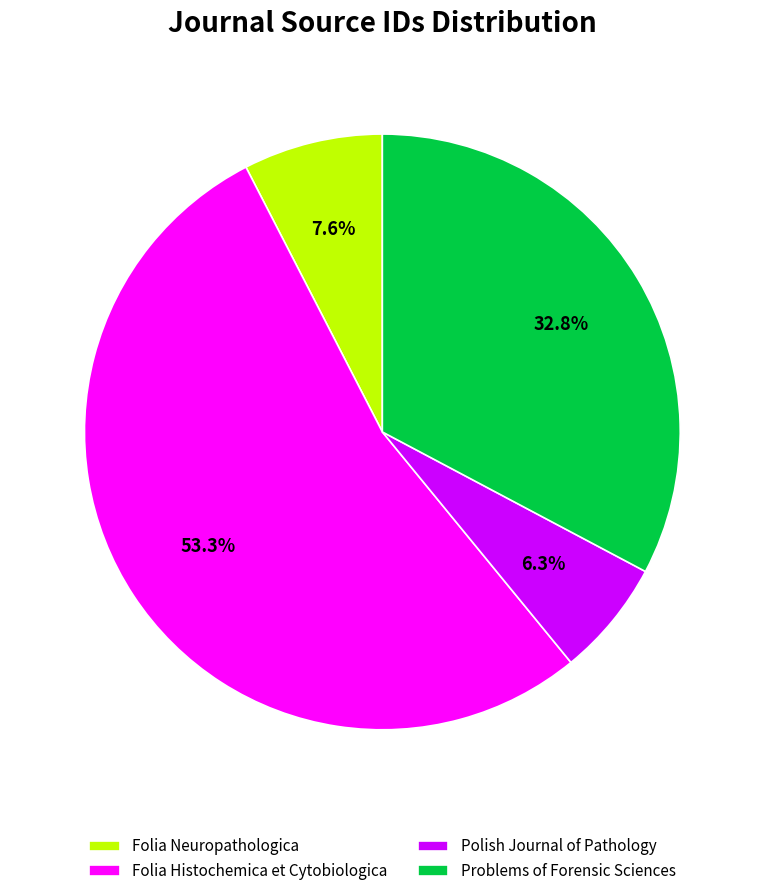

True or false: Problems of Forensic Sciences accounts for 33% of the total.

True